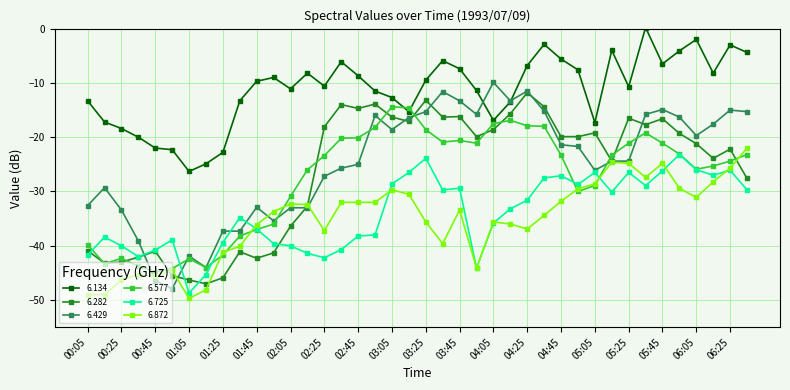

Which series has the largest total across all categories?

6.134